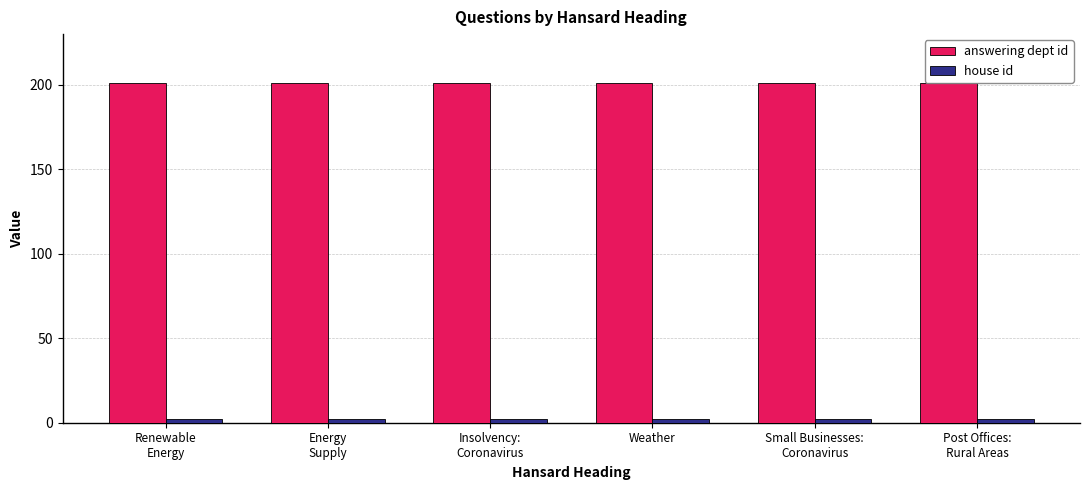

What is the highest value of the answering dept id series?

201